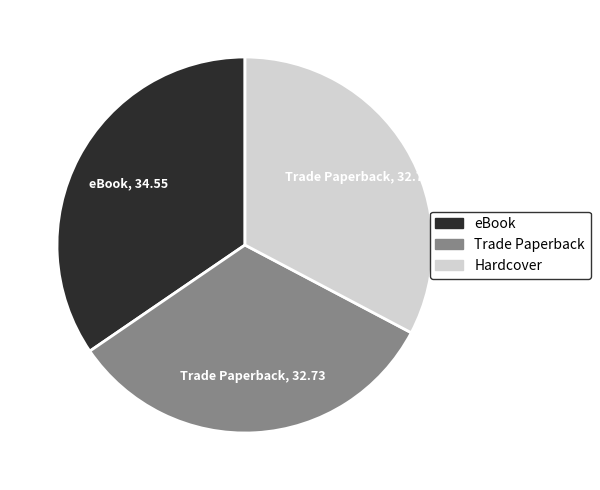

How many slices are in this pie chart?

3